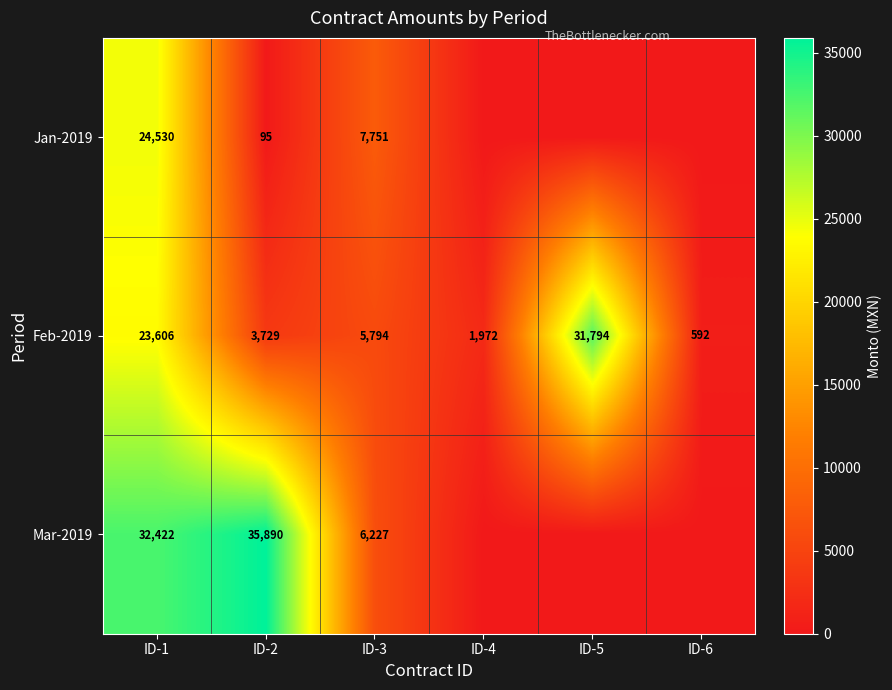

At ID-3, list the series in order from largest to smallest.

Jan-2019, Mar-2019, Feb-2019